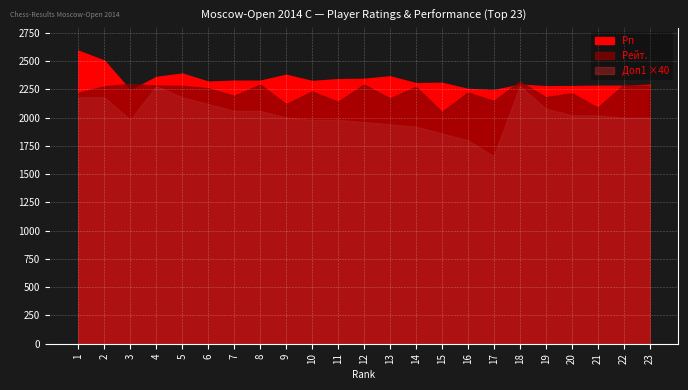

How many interior local valleys does the Доп1 series have?

2